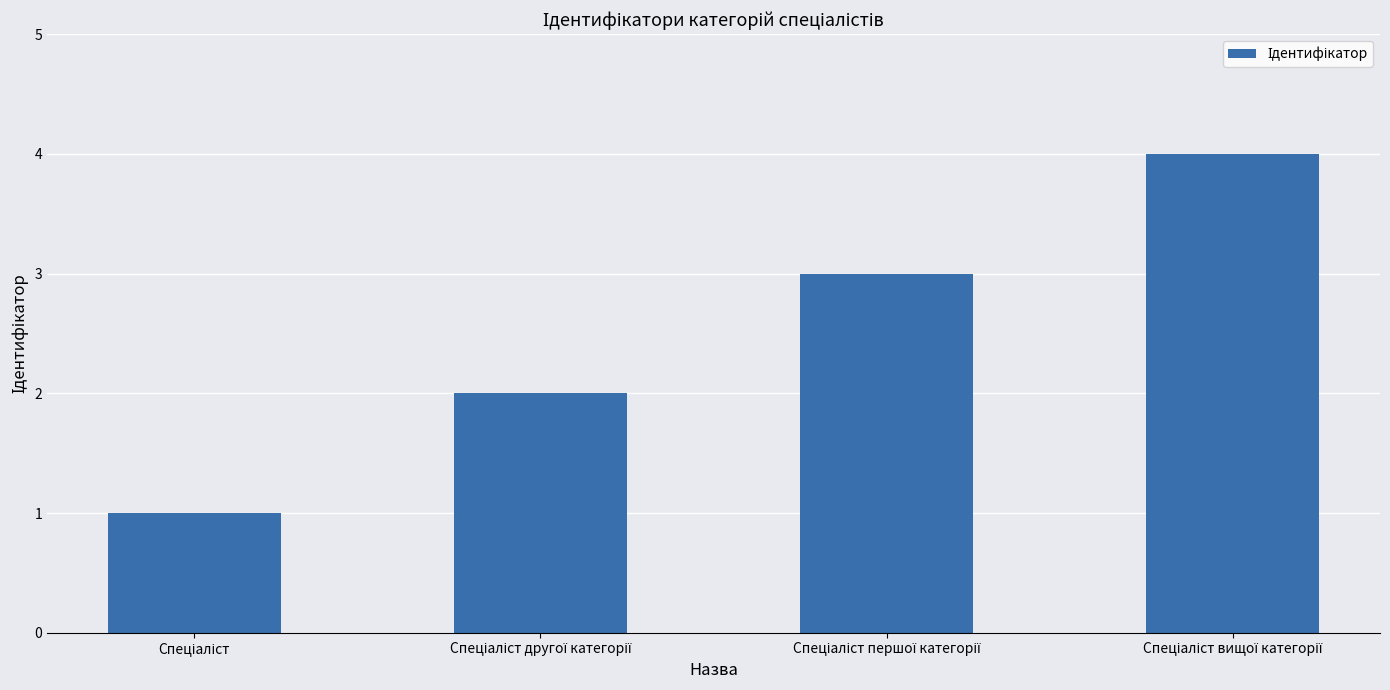

What is the difference between the maximum and minimum values?

3